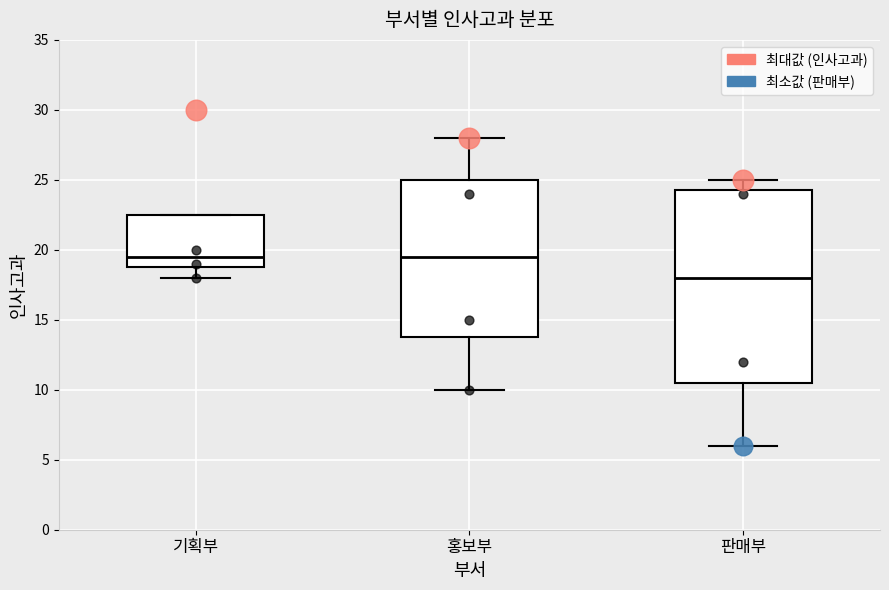

Reading left to right, read every box against the y-axis: the position of its median line, the range the box covers, and the ends of its whiskers. The values are not printed on the chart, so give them approximately, as read against the axis.

기획부: median 19.5, box 19.0 to 22.5, whiskers 18.0 to 22.5
홍보부: median 19.5, box 14.0 to 25.0, whiskers 10.0 to 28.0
판매부: median 18.0, box 10.5 to 24.5, whiskers 6.0 to 25.0